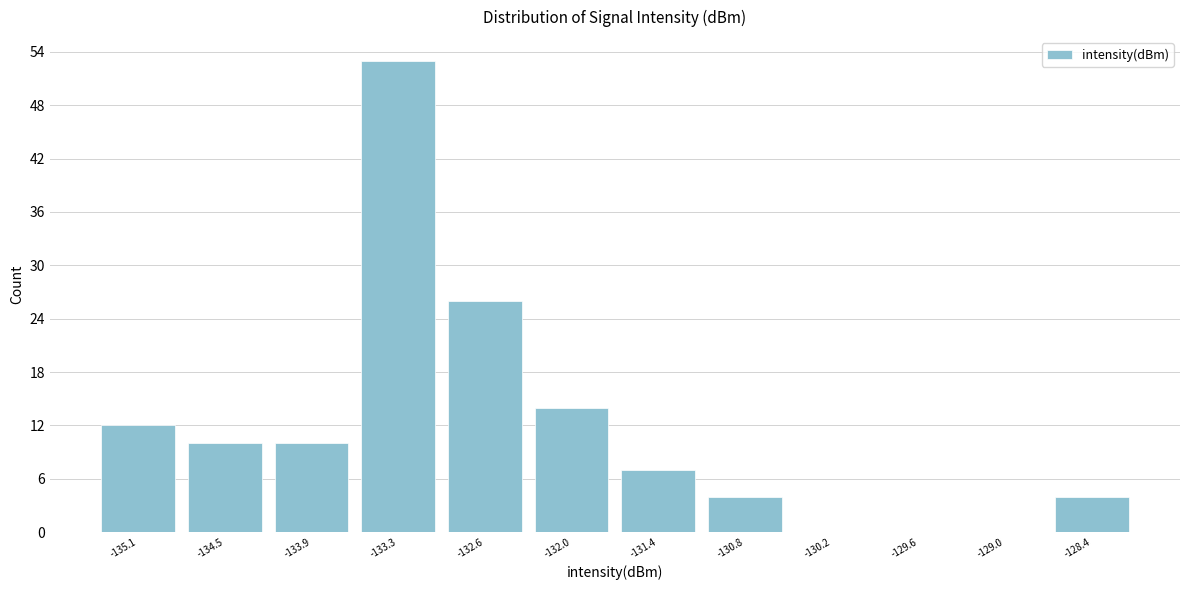

Reading left to right, list every bar in this chart as the range it spans on the x-axis followed by its height. Neither the bar edges nor the heights are printed on the chart, so give them approximately, as read against the axes.

-135.4 to -134.8: 12
-134.8 to -134.2: 10
-134.2 to -133.6: 10
-133.6 to -133.0: 53
-133.0 to -132.3: 26
-132.3 to -131.7: 14
-131.7 to -131.1: 7
-131.1 to -130.5: 4
-130.5 to -129.9: 0
-129.9 to -129.3: 0
-129.3 to -128.7: 0
-128.7 to -128.0: 4